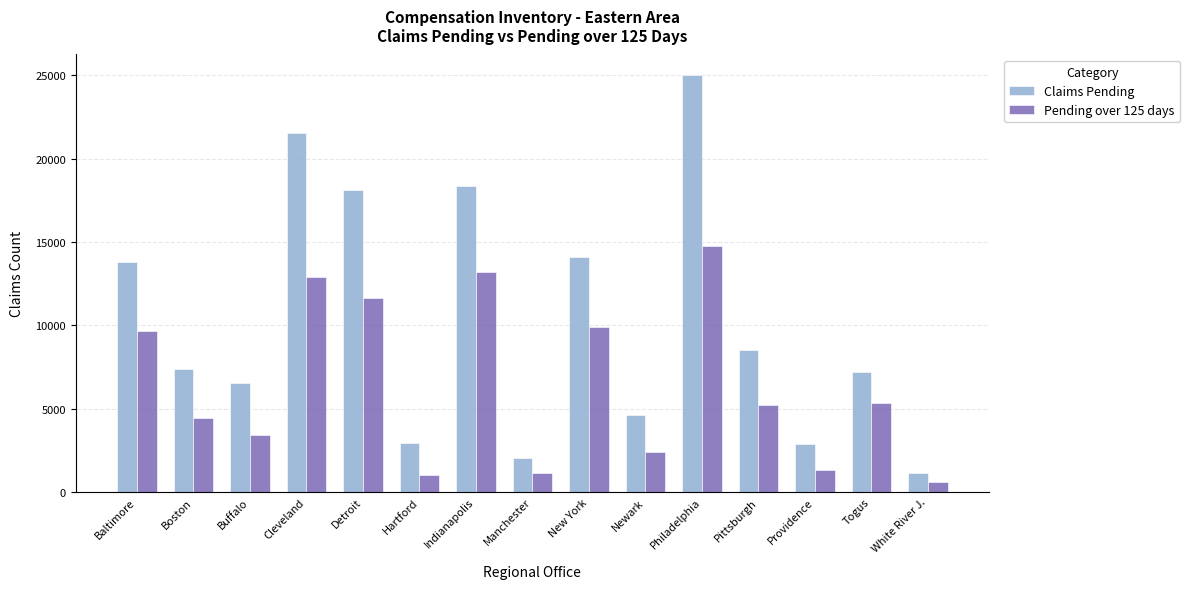

What is the difference between the maximum and minimum values in the Pending over 125 days series?

14174